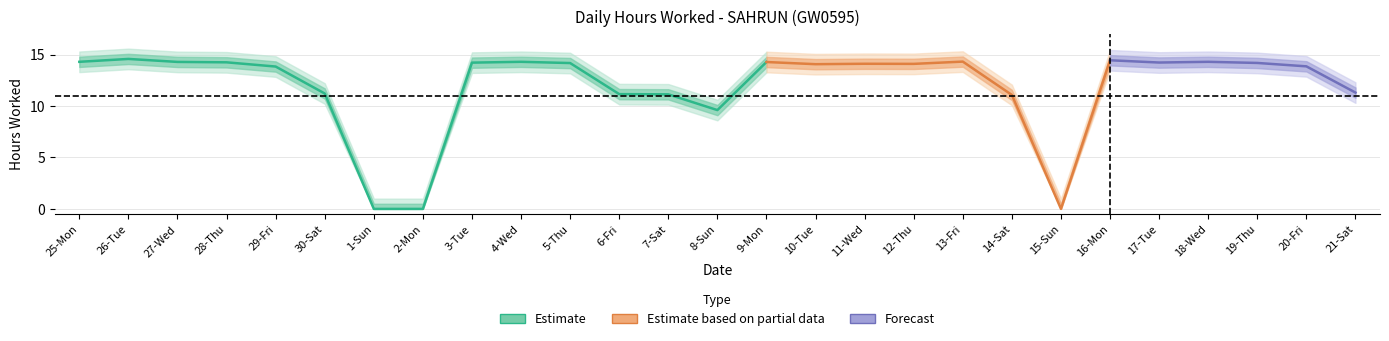

What position from the right is 16-Mon?

6